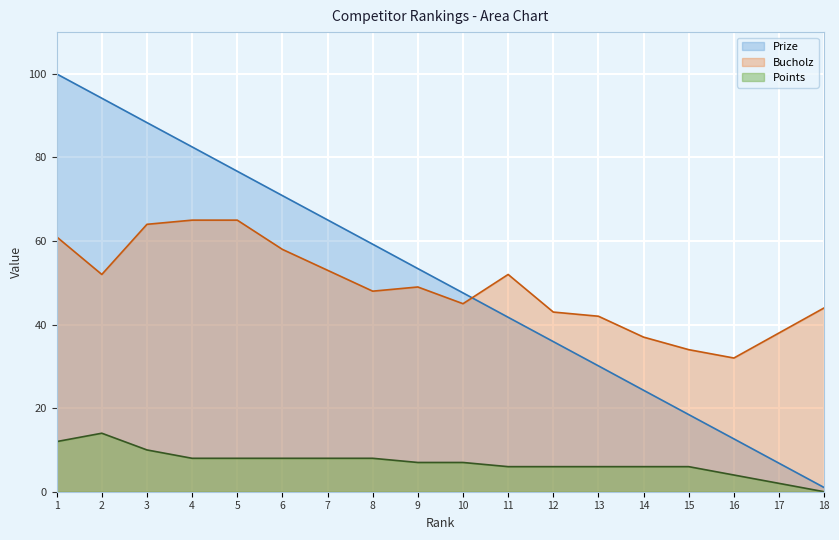

What is the difference between the Points values at 4 and 16?

4.0